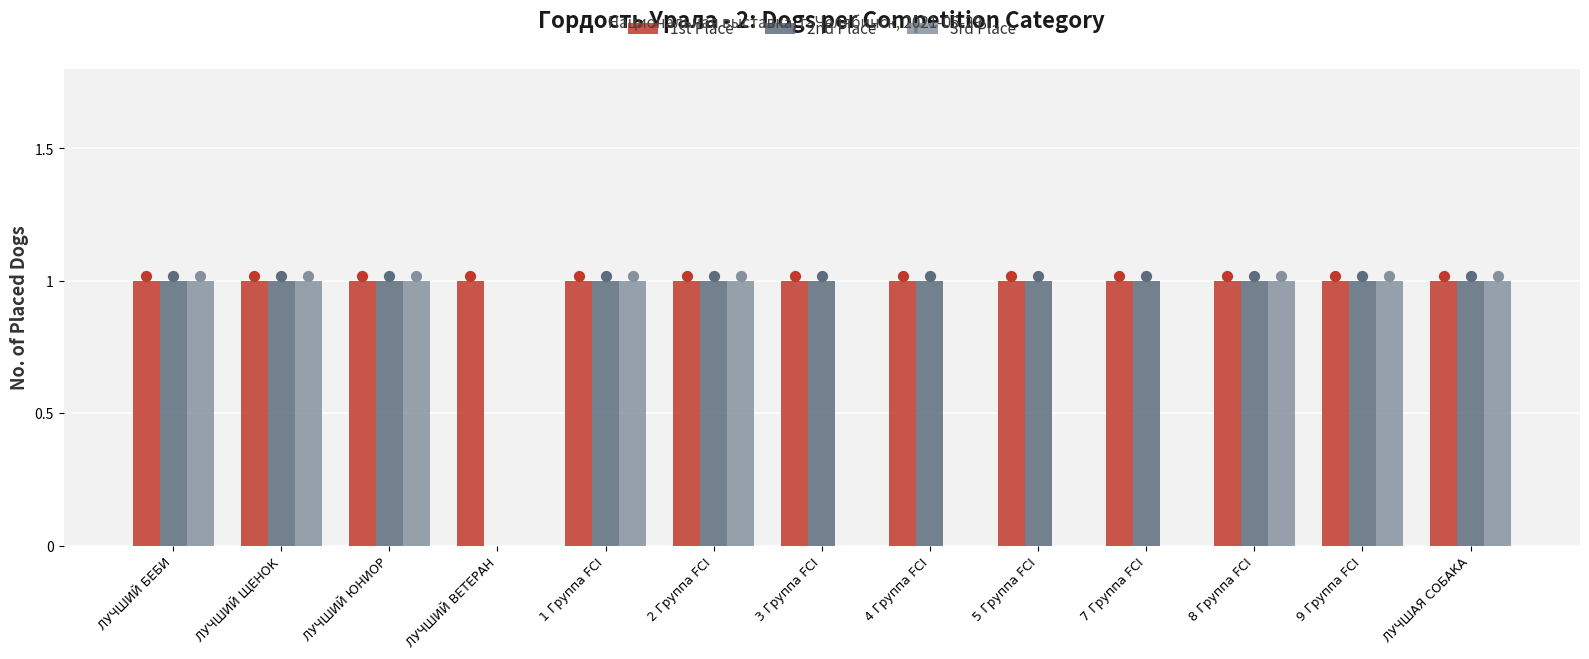

What are all the series names shown in the legend?

1st Place, 2nd Place, 3rd Place